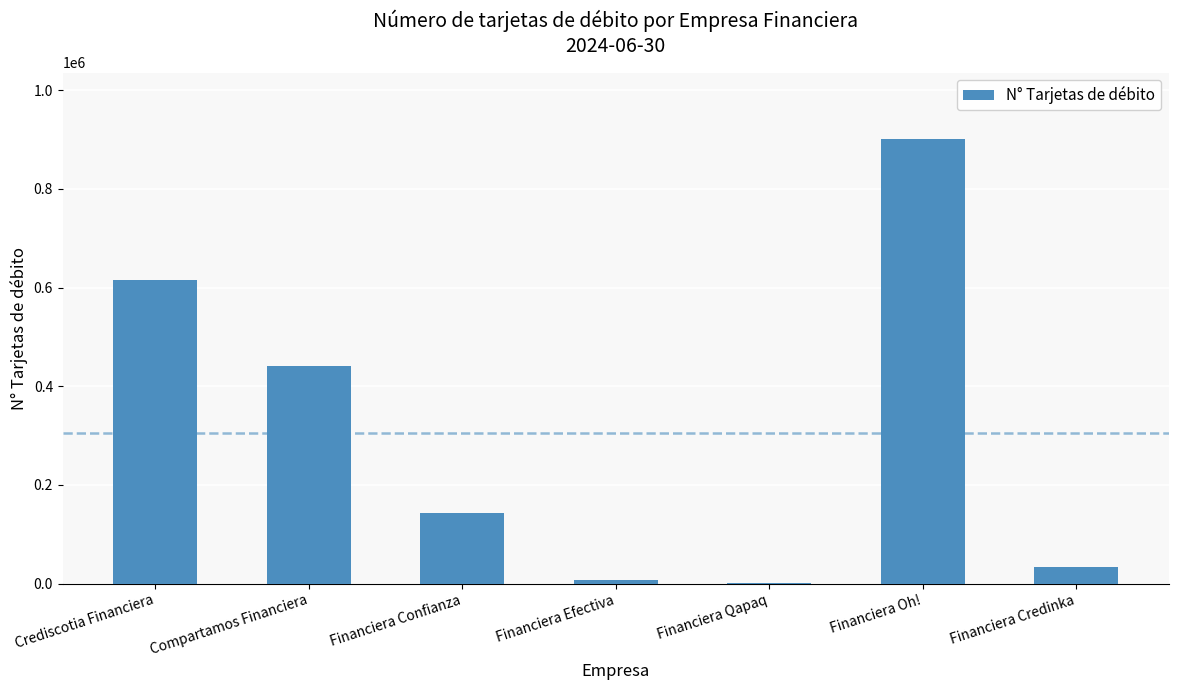

The chart shows a value of 900717 at Financiera Oh!. True or false?

True